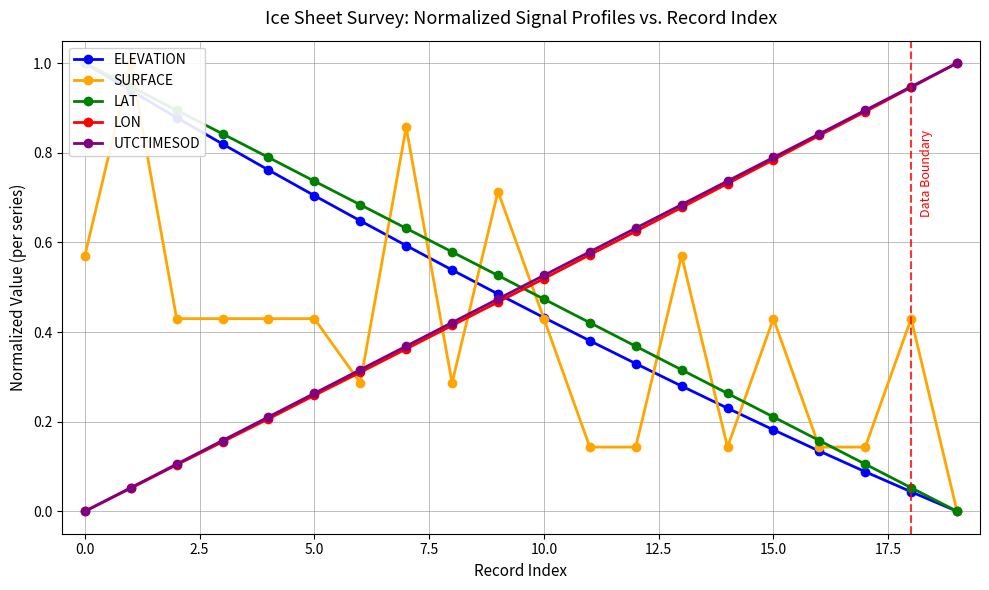

How many lines are shown in the chart?

5